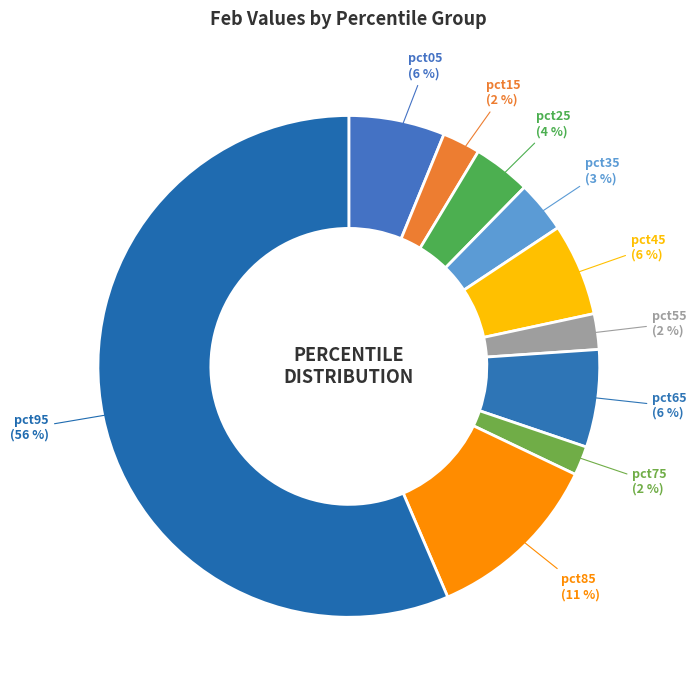

To the nearest percent, what portion does pct55 represent?

2%